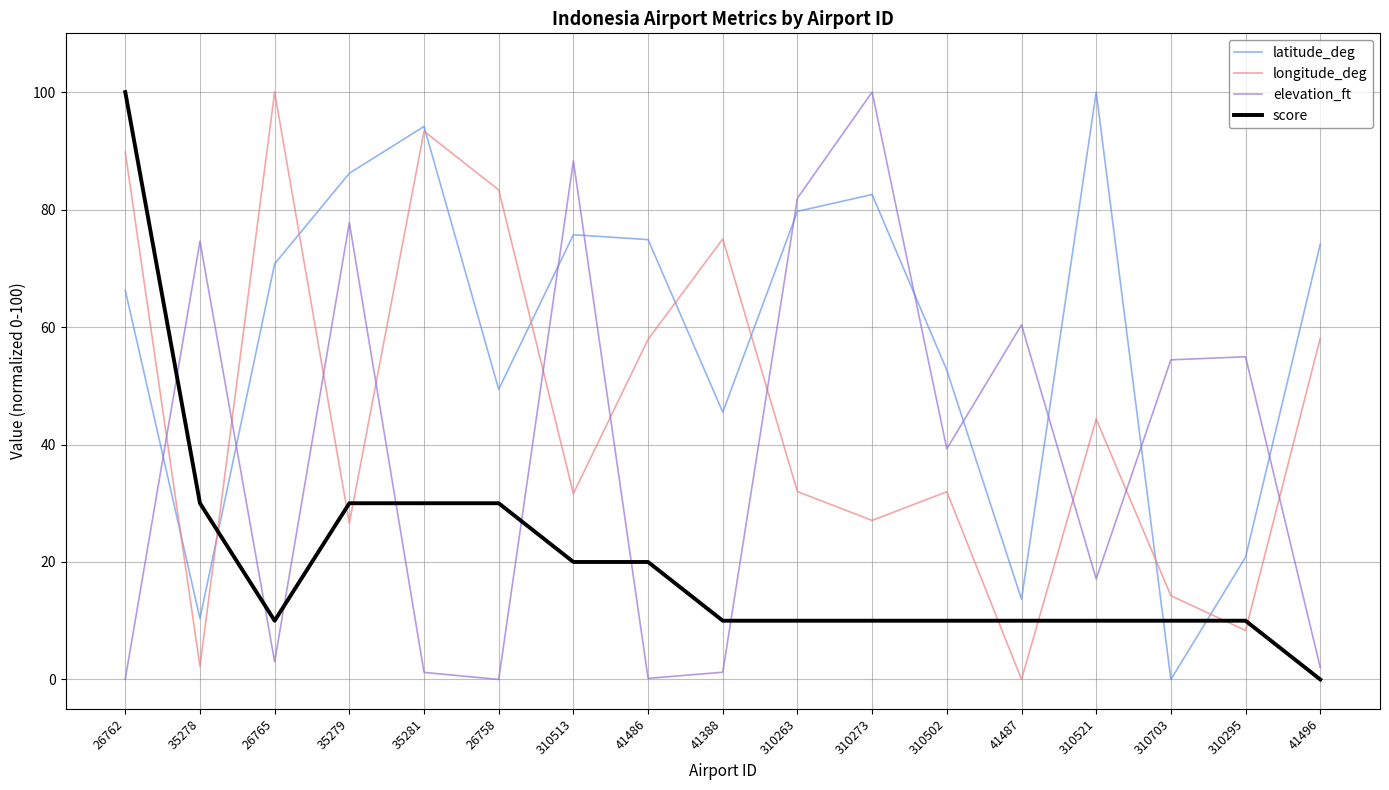

What is the average value of the elevation_ft series?

38.6